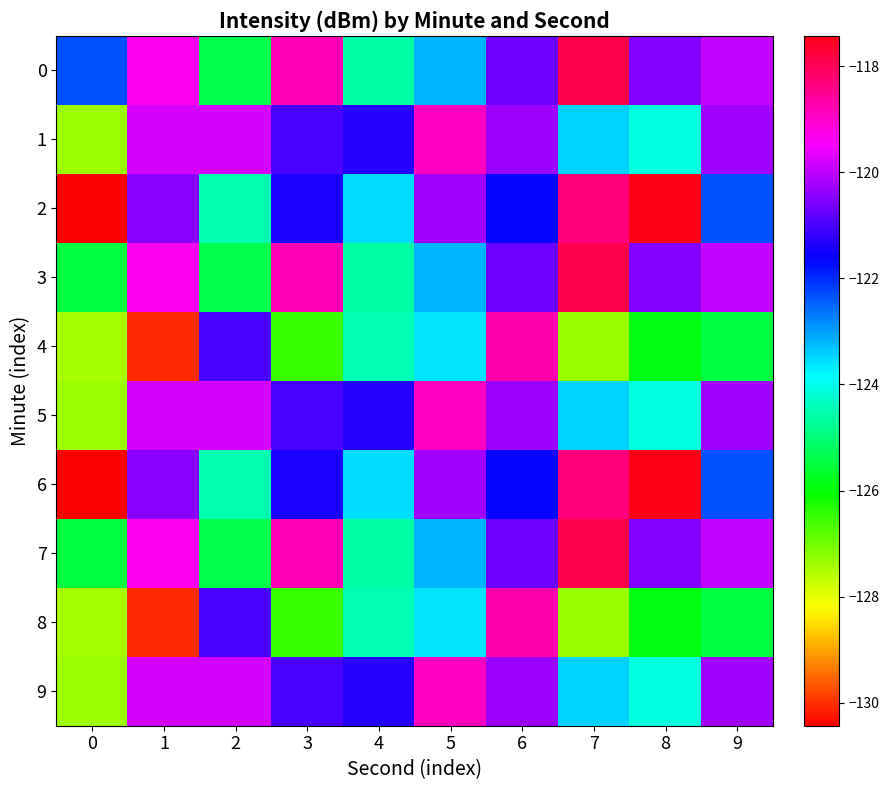

What is the greatest value displayed?

-117.4